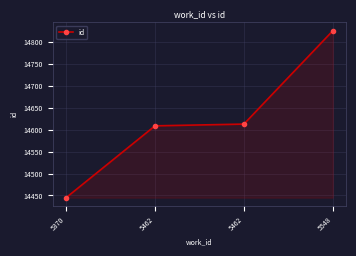

What is the greatest value displayed?

14826